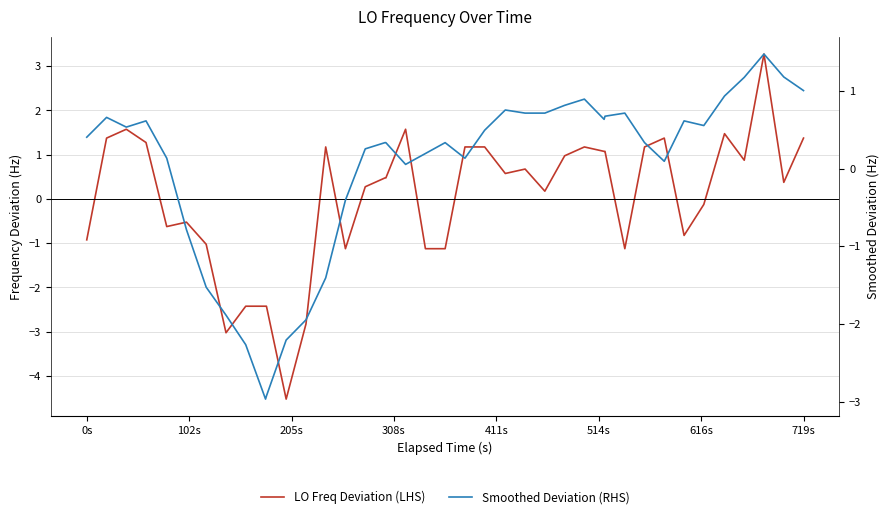

How many values in the Smoothed Deviation (RHS) series exceed 0?

30